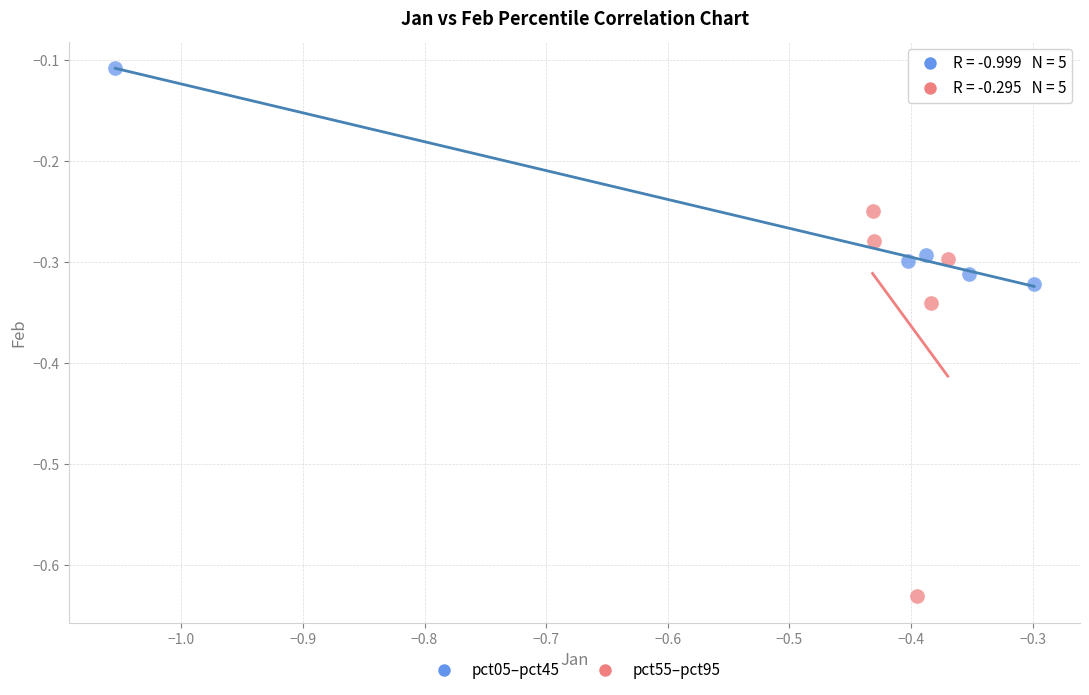

Which series has the largest Y range (max minus min)?

pct55–pct95